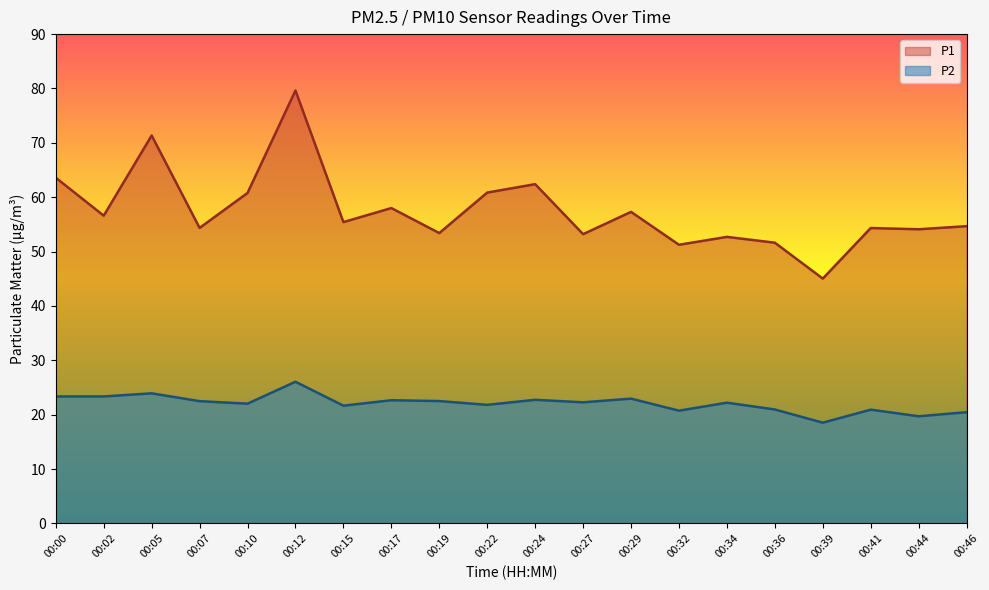

Does the chart have visible grid lines?

No